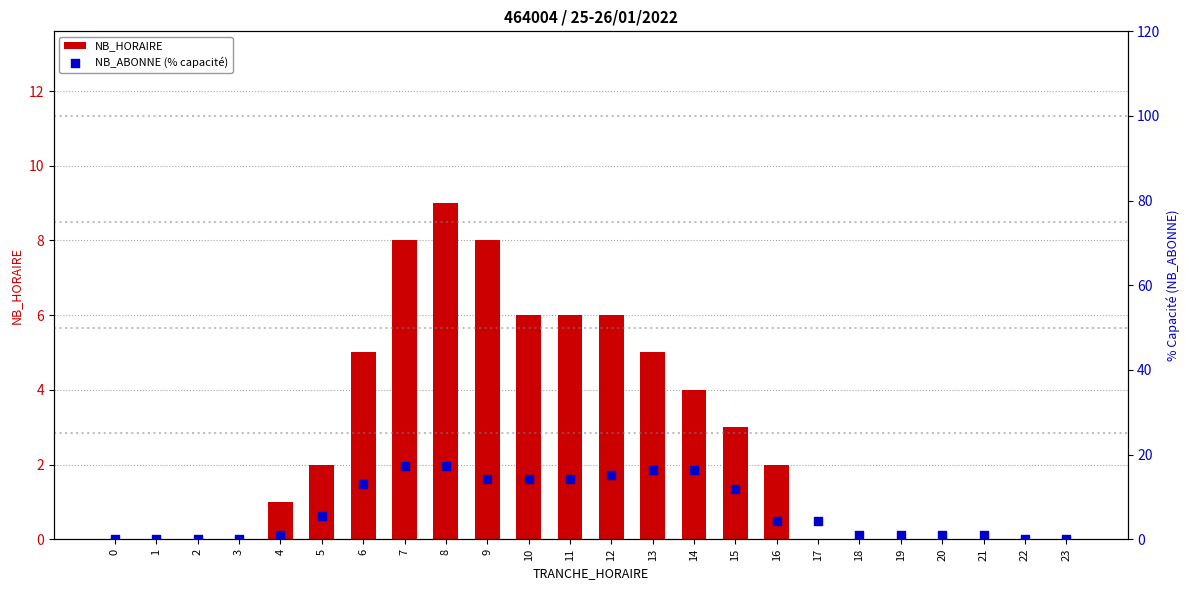

At how many categories does at least one series exceed 13?

9